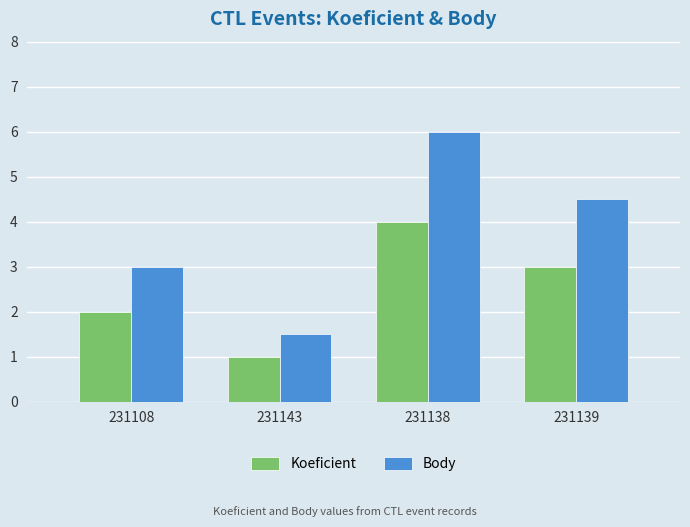

How many series are shown in this chart?

2